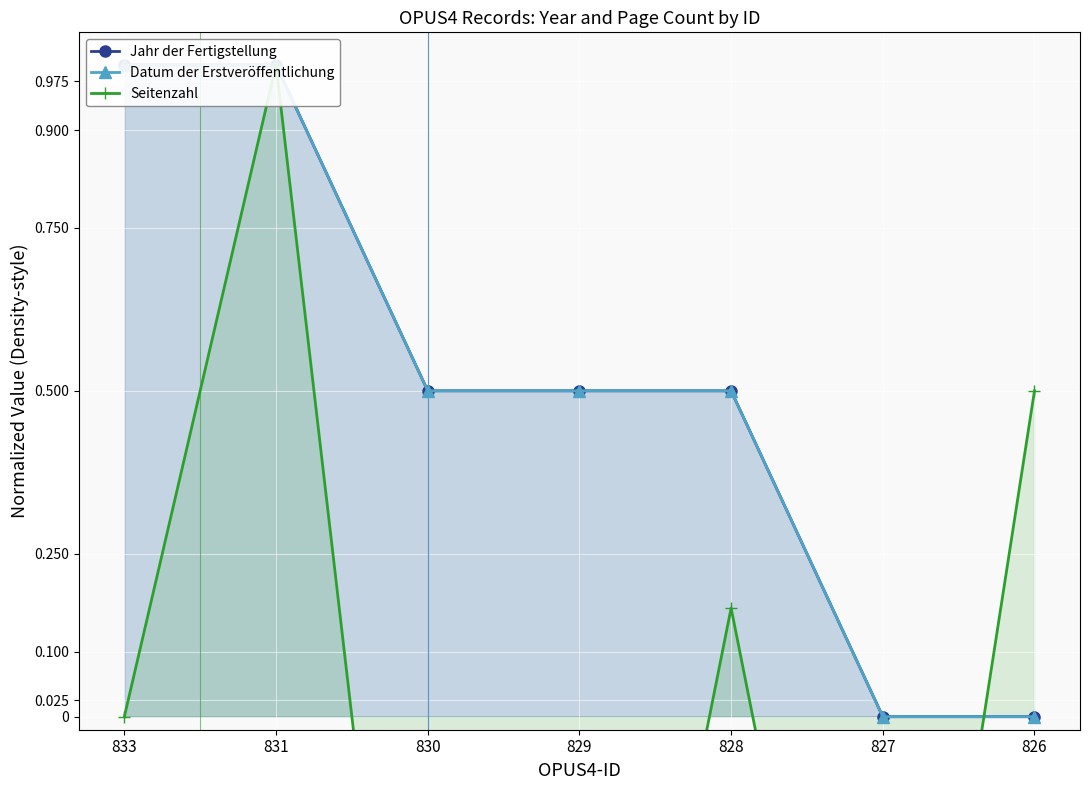

How many times do Jahr der Fertigstellung and Seitenzahl cross each other?

1